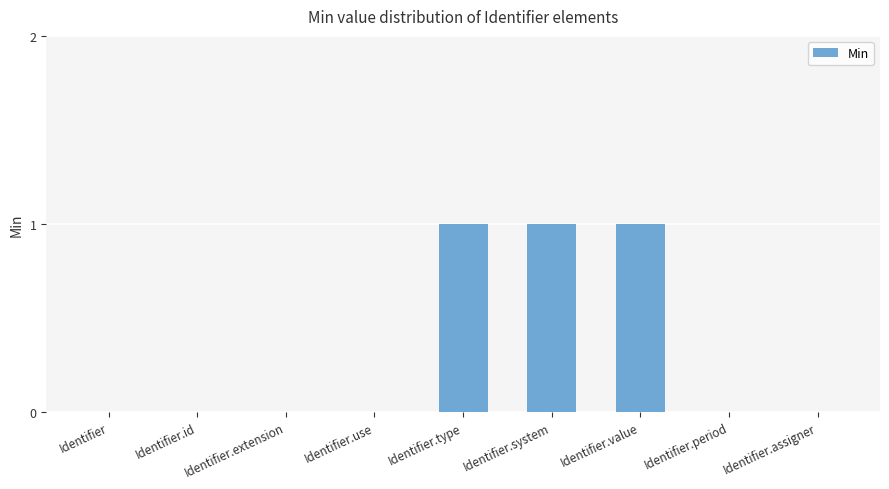

The value at Identifier.value is 1. True or false?

True